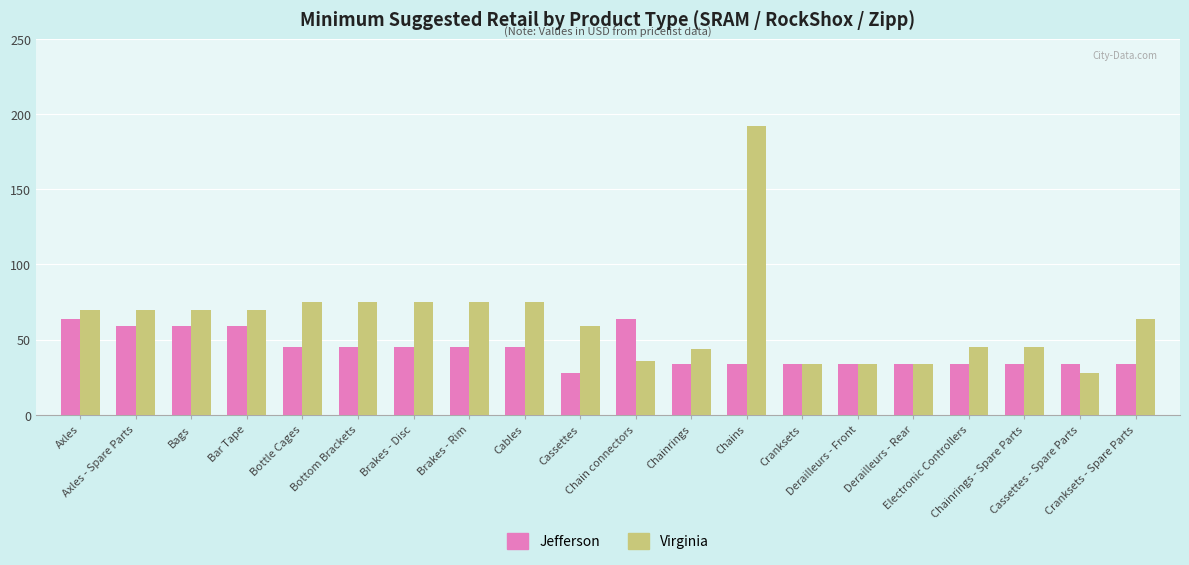

How many distinct data groups are displayed?

2